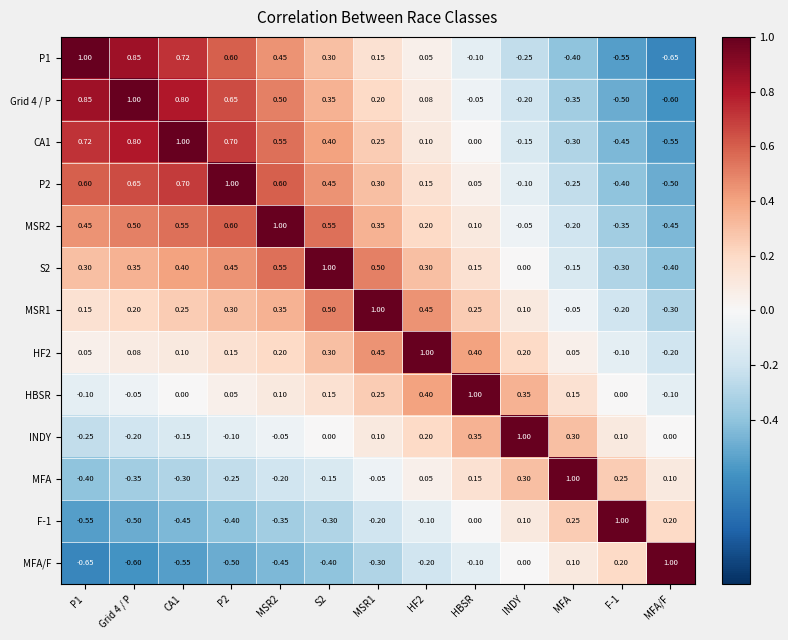

Count the number of data series in this chart.

13